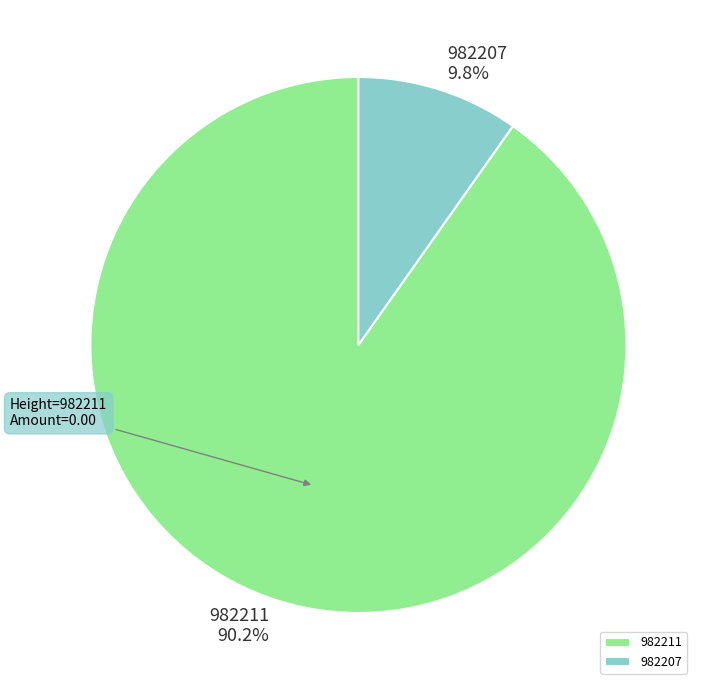

Does 982207 account for over 50% of the chart?

No